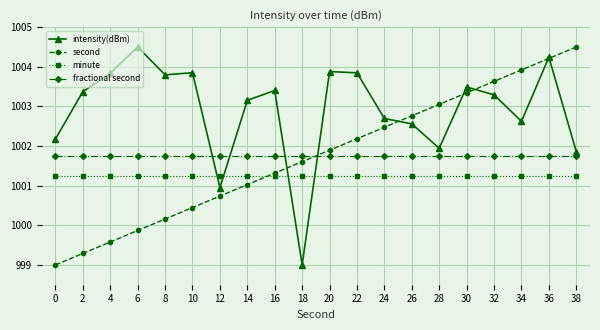

What is the spread (max minus min) of values at 10?

3.4